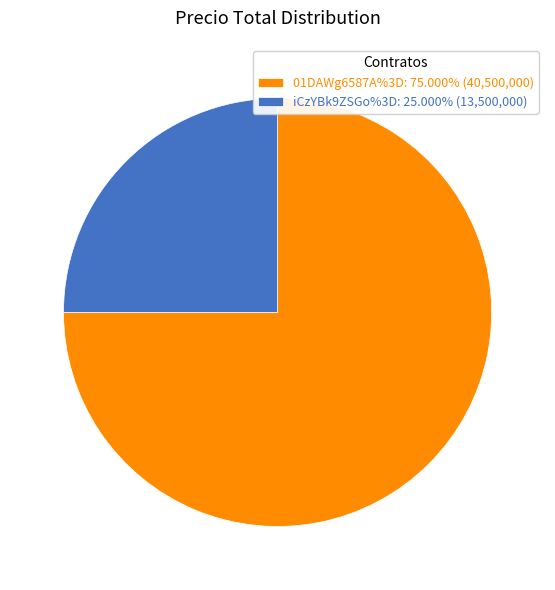

Which category accounts for the majority?

01DAWg6587A%3D